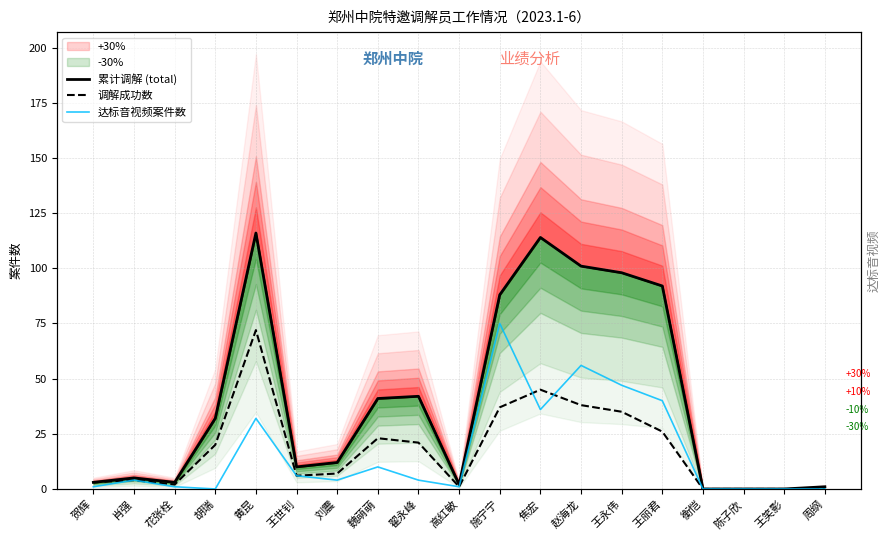

What is the difference between the second highest and minimum values in the 达标音视频案件数 series?

56